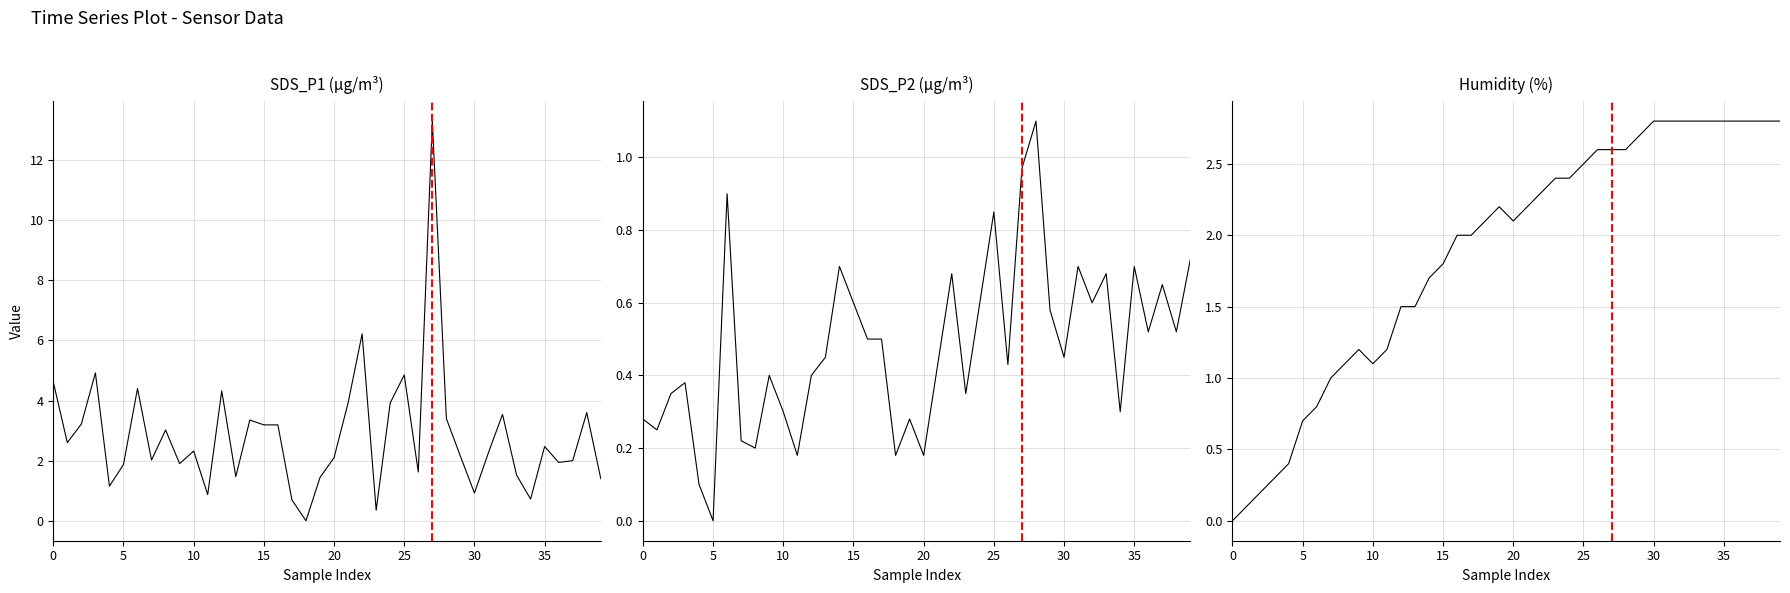

True or false: SDS_P1 has more than 1 points higher than both neighbors.

True